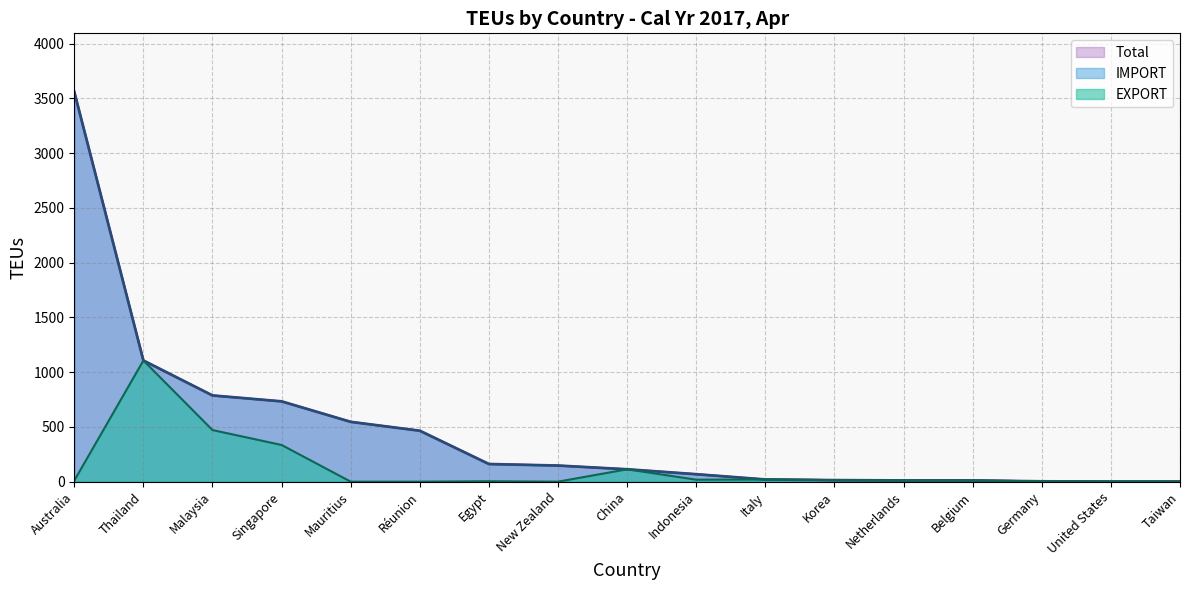

How many intersections are there between IMPORT and EXPORT?

9